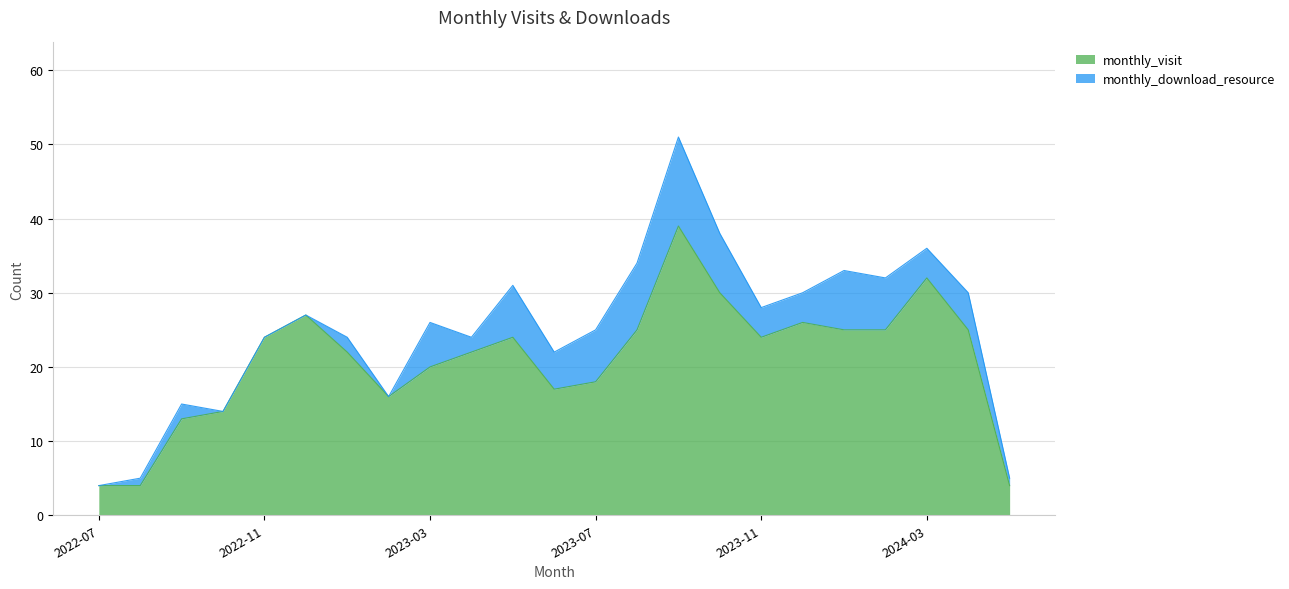

What is the label of the 20th point from the right?

2022-10